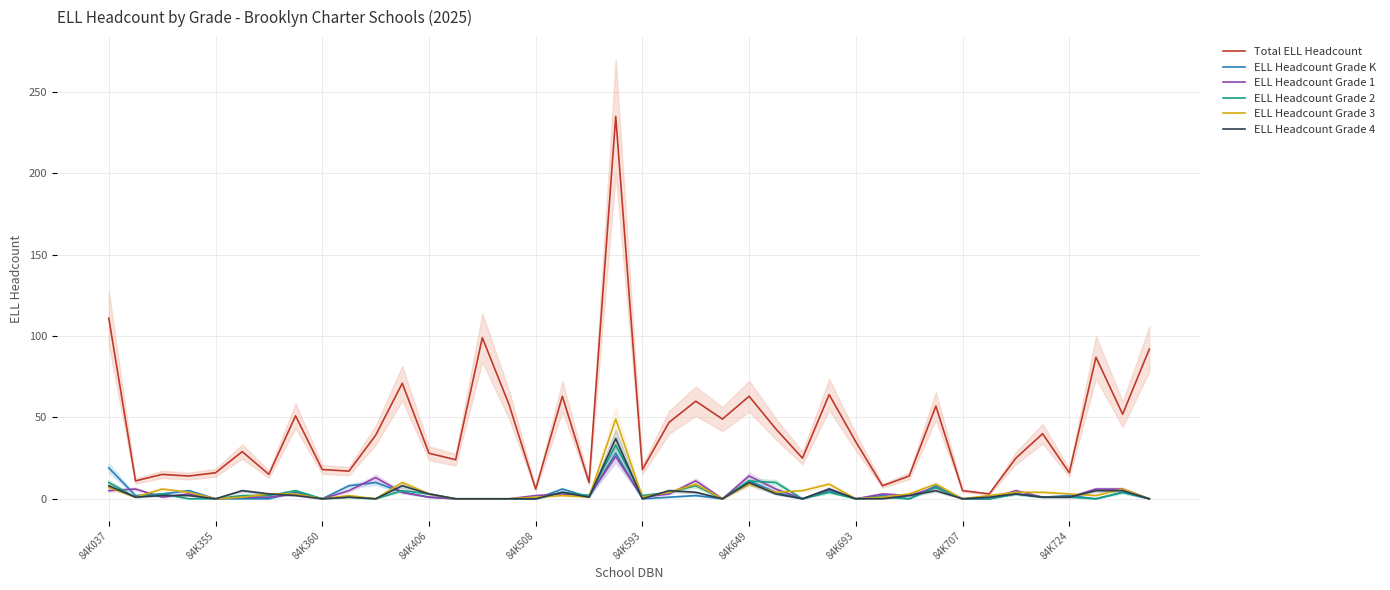

Rank the series at 10 from lowest to highest value.

ELL Headcount Grade 2, ELL Headcount Grade 3, ELL Headcount Grade 4, ELL Headcount Grade K, ELL Headcount Grade 1, Total ELL Headcount